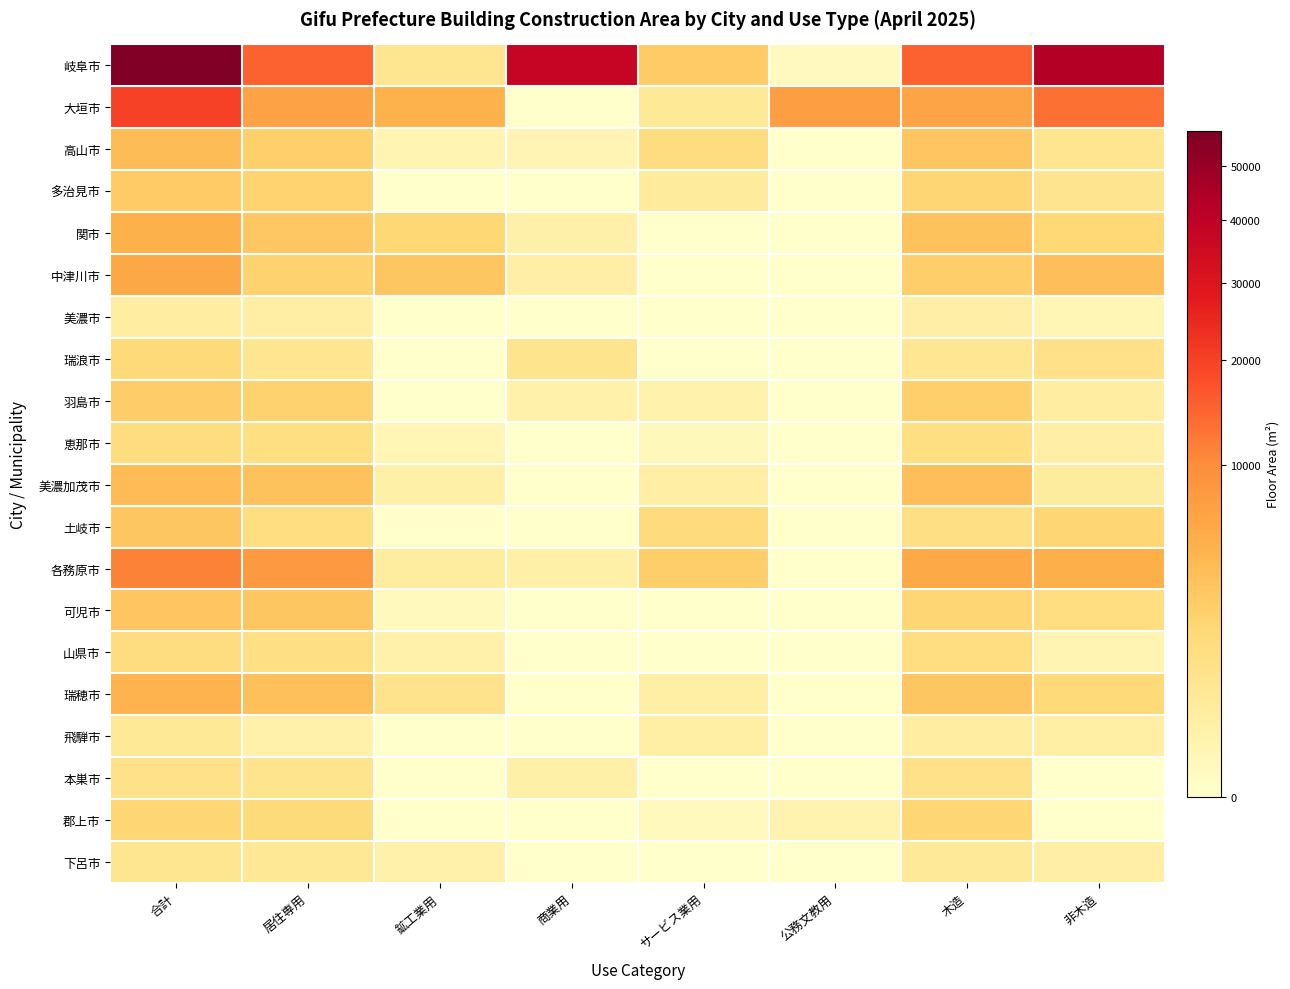

How many distinct data groups are displayed?

20